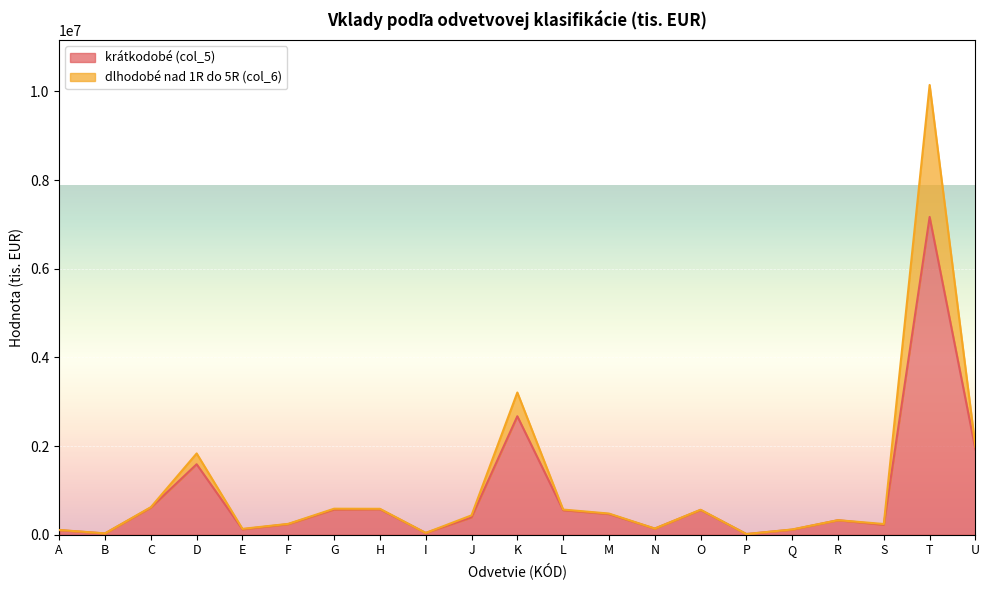

At which label does the data first exceed 390628?

C